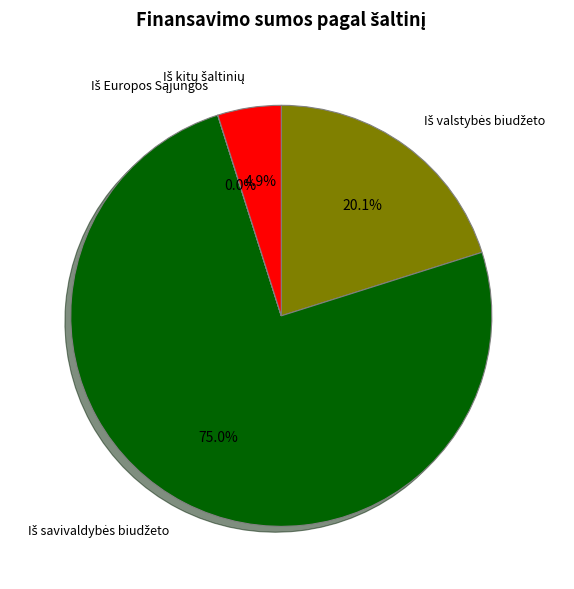

Does any single category account for the majority?

Yes